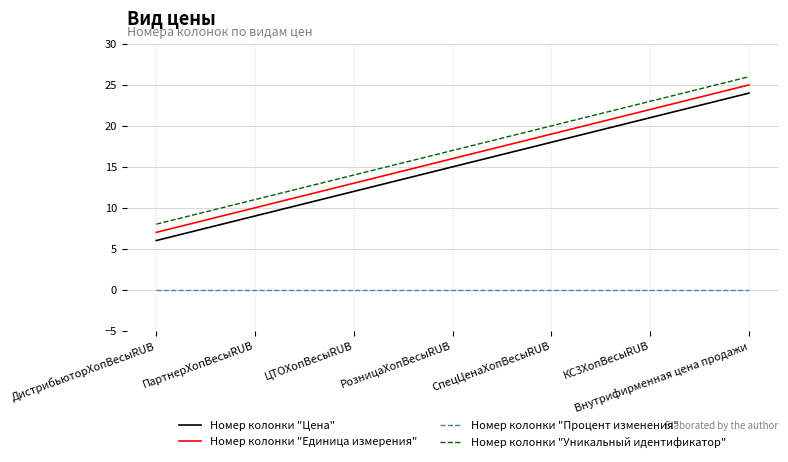

Reading left to right, transcribe all the data shown in this chart.

Номер колонки "Цена": 6	9	12	15	18	21	24
Номер колонки "Единица измерения": 7	10	13	16	19	22	25
Номер колонки "Процент изменения": 0	0	0	0	0	0	0
Номер колонки "Уникальный идентификатор": 8	11	14	17	20	23	26